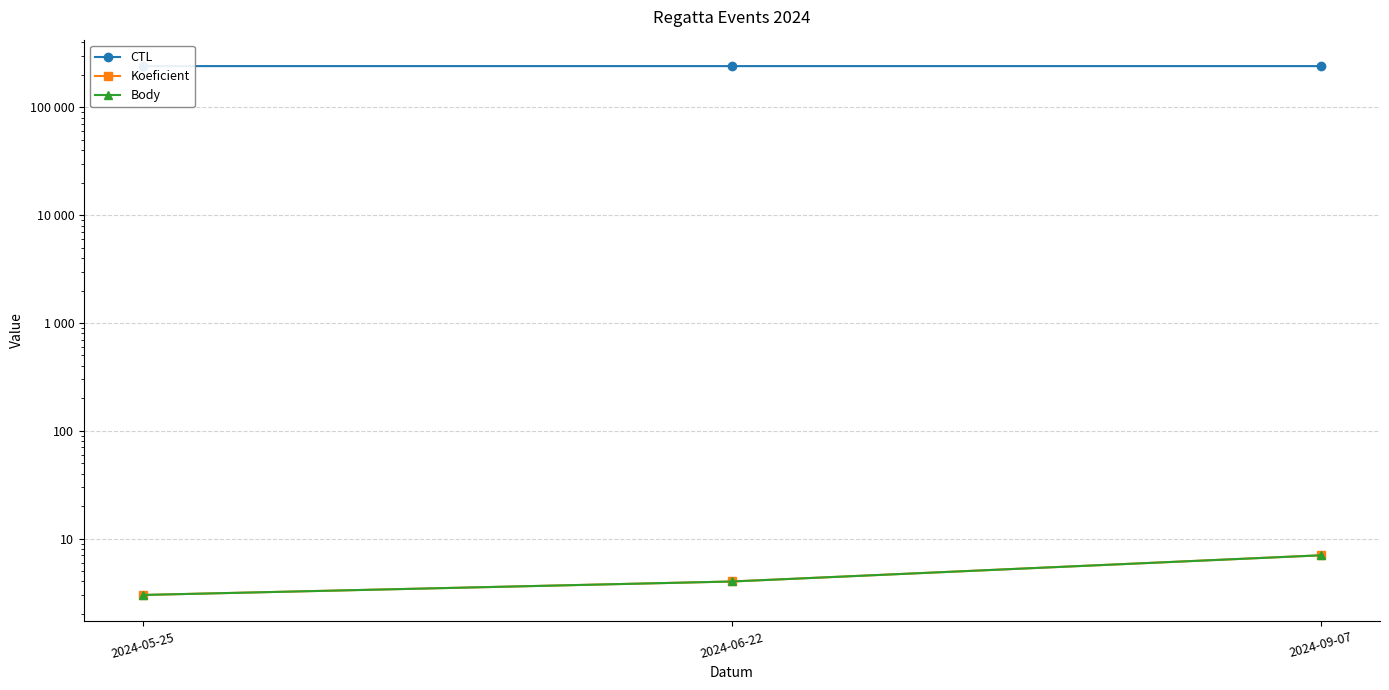

How many lines are shown in the chart?

3